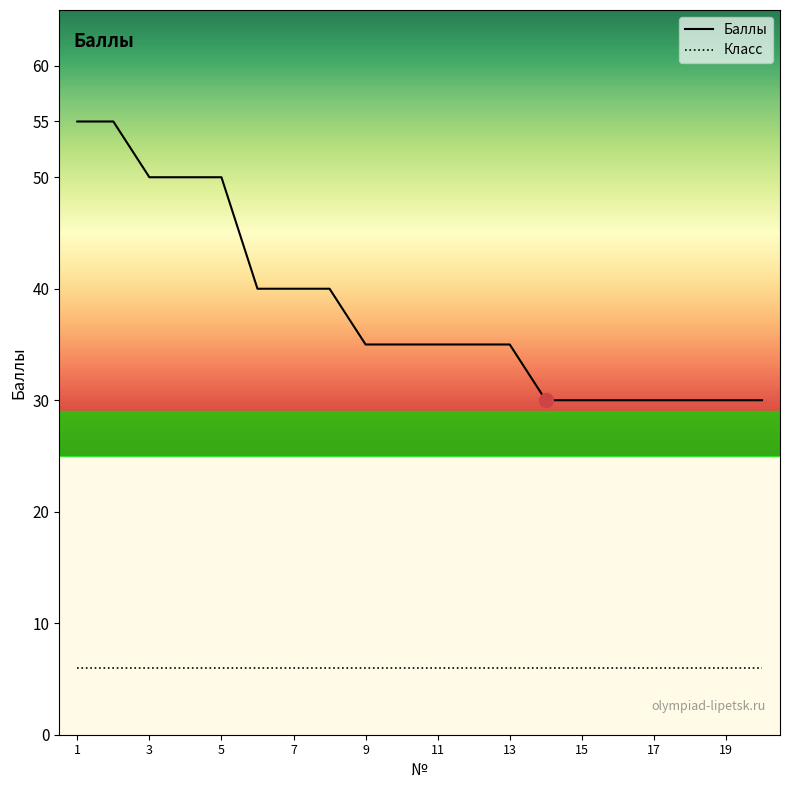

What is the difference between the second highest and minimum values in the Баллы series?

25